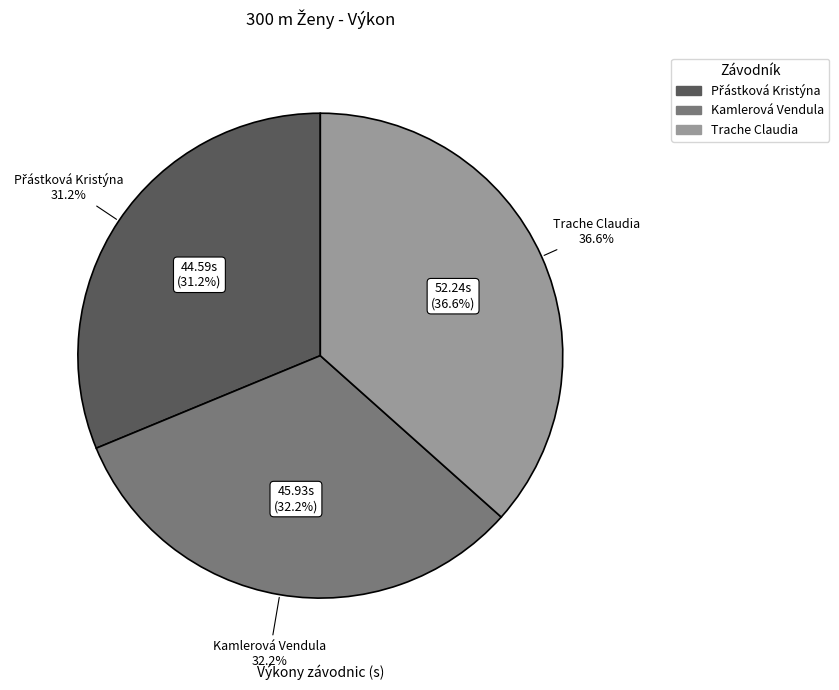

The Kamlerová Vendula slice represents 19% of the pie. True or false?

False